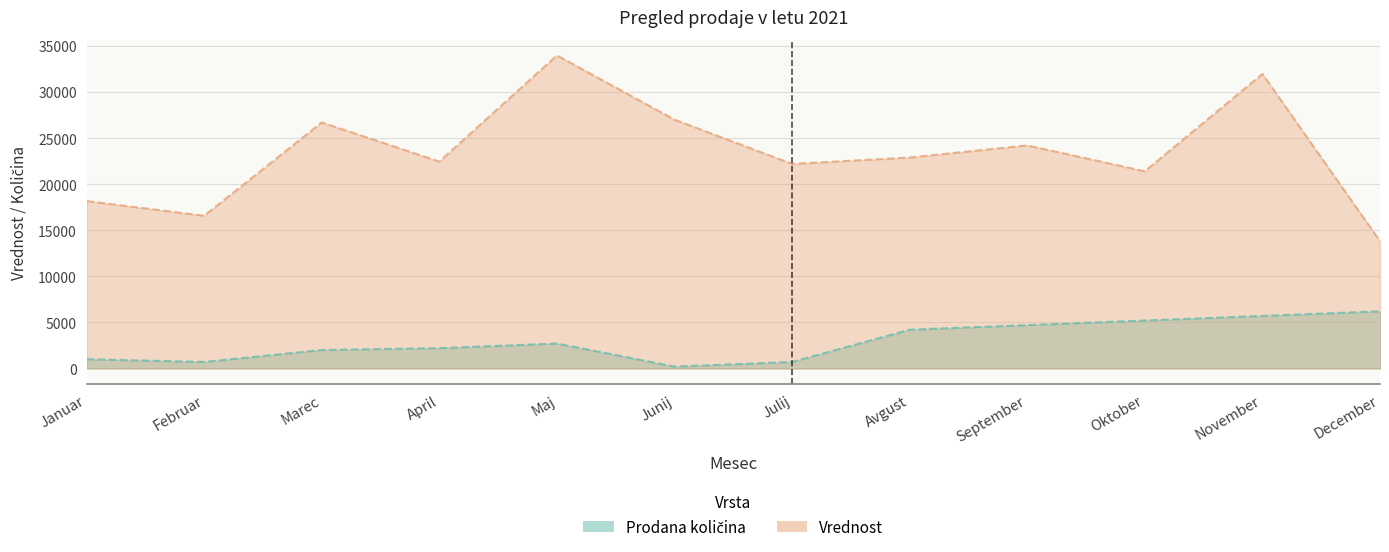

True or false: Prodana količina has a value of 4307 at December.

False